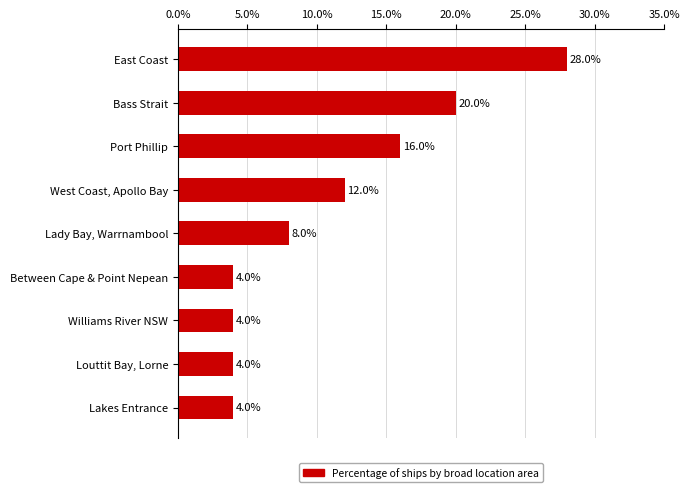

At which label is the value closest to 16?

Port Phillip